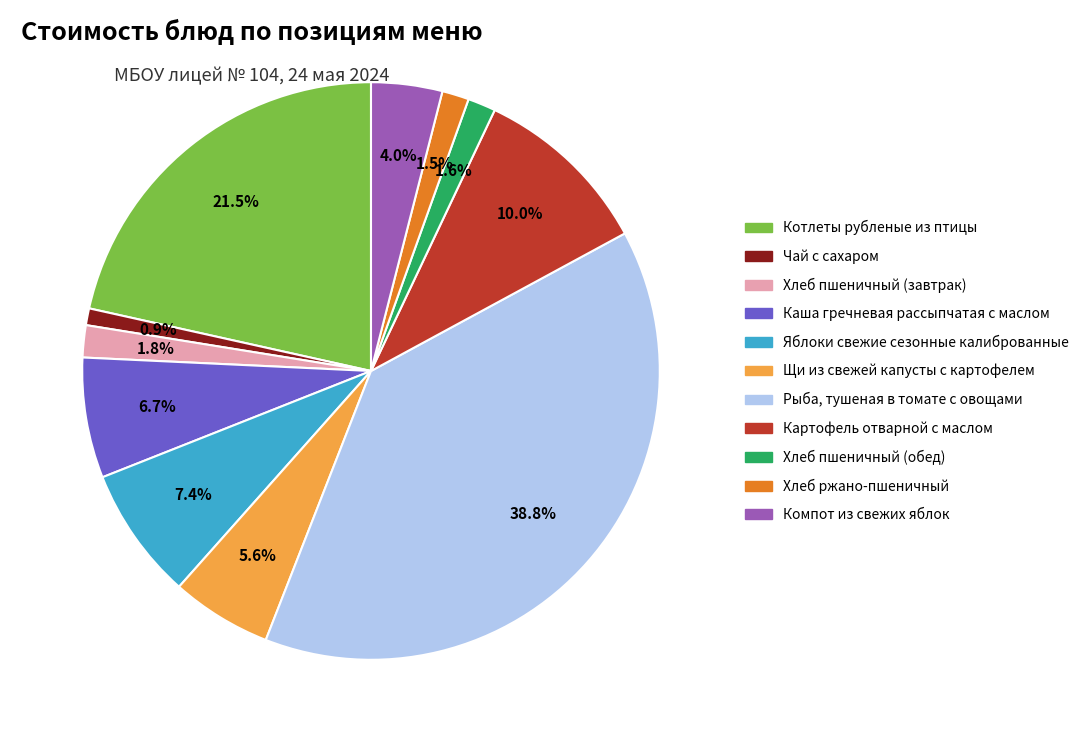

What percentage is the Компот из свежих яблок slice, to the nearest percent?

4%